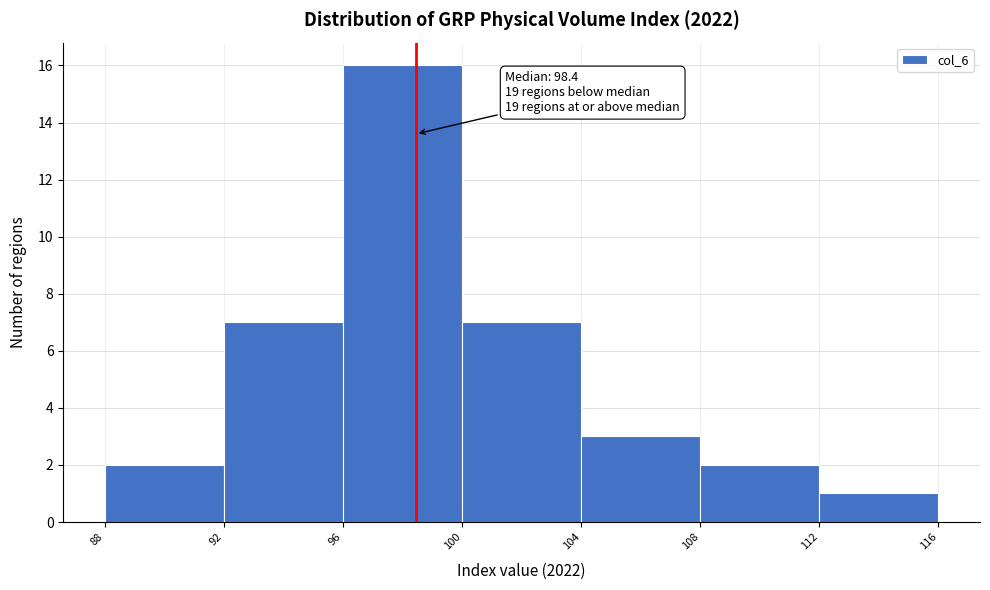

Which range on the x-axis has the tallest bar?

96 to 100